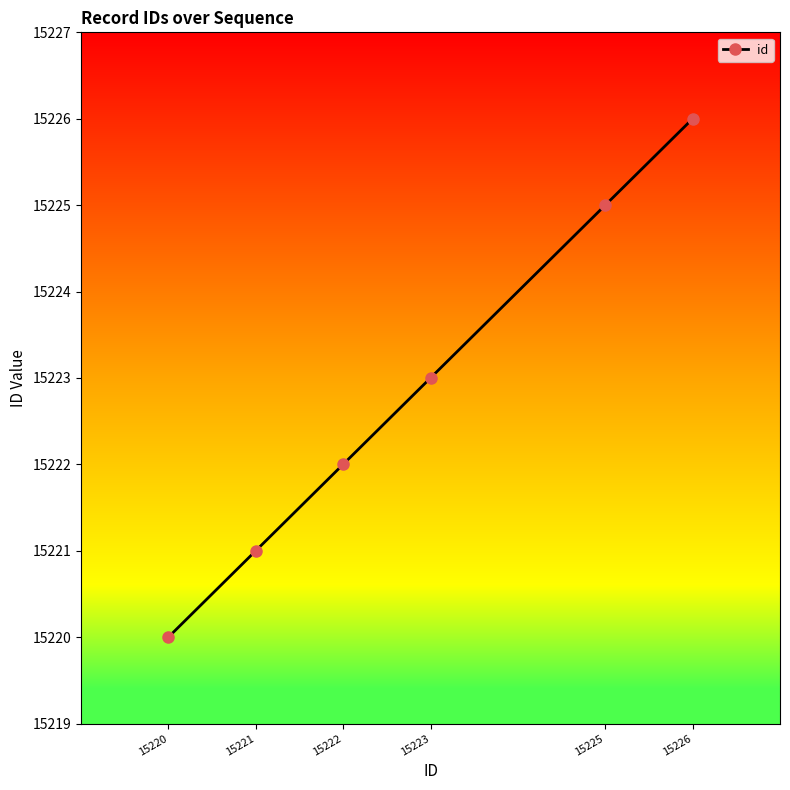

Is it true that the value at 15225 is 15225?

True